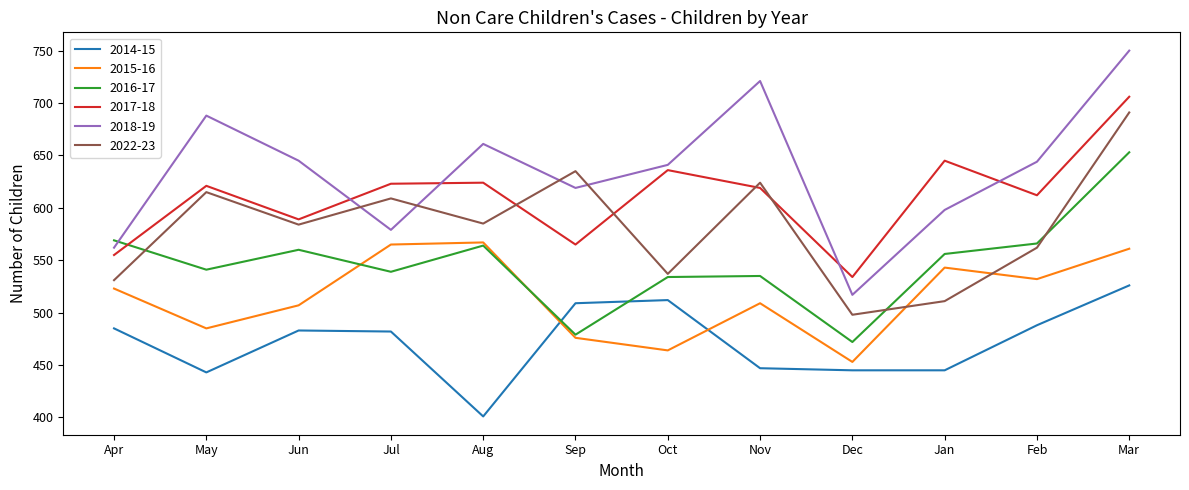

Which series ends up on top after the final intersection of 2014-15 and 2015-16?

2015-16